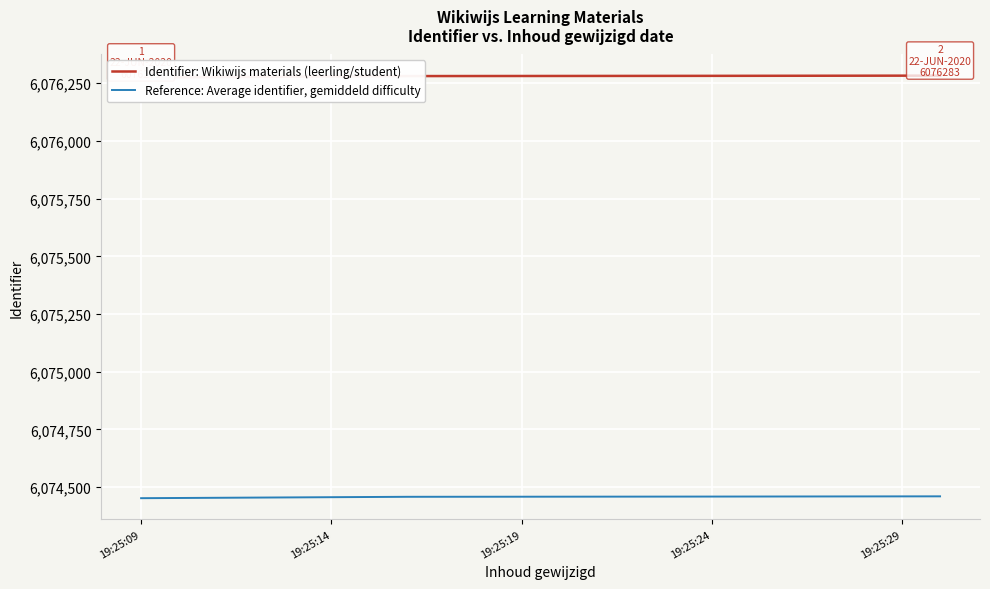

Is it true that Reference: Average identifier, gemiddeld difficulty equals 8770839.4 at 19:25:24?

False